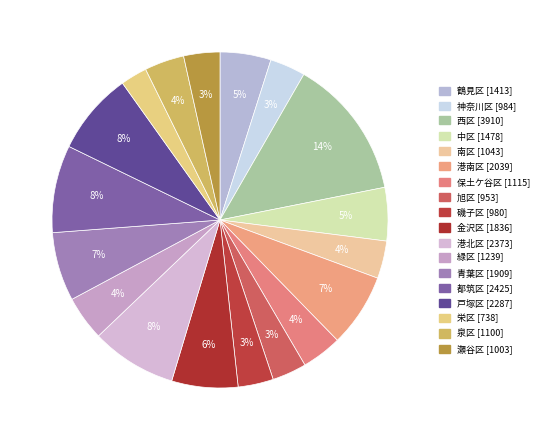

To the nearest percent, what portion does 戸塚区 represent?

8%